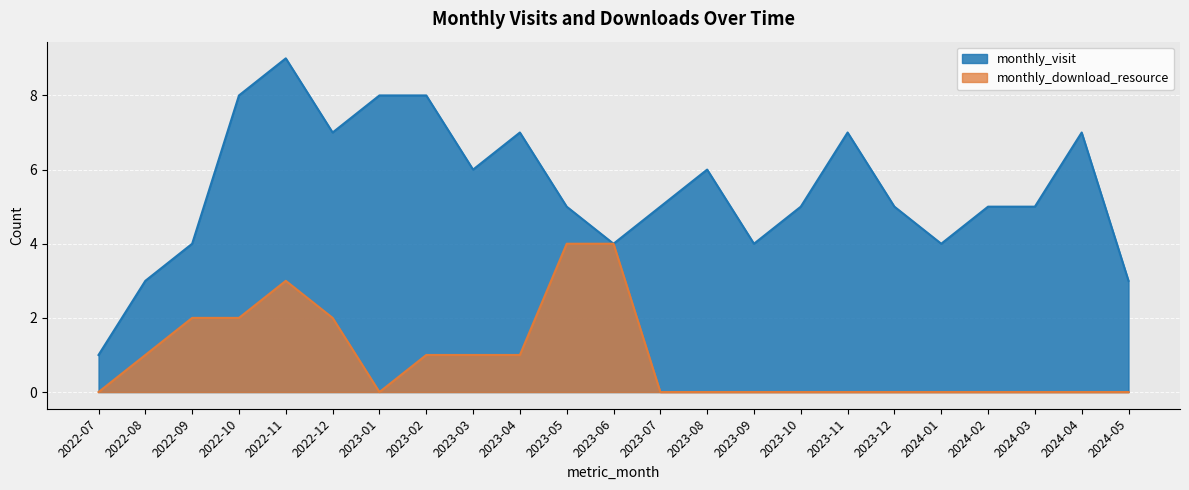

What is the sum of all monthly_visit values?

126